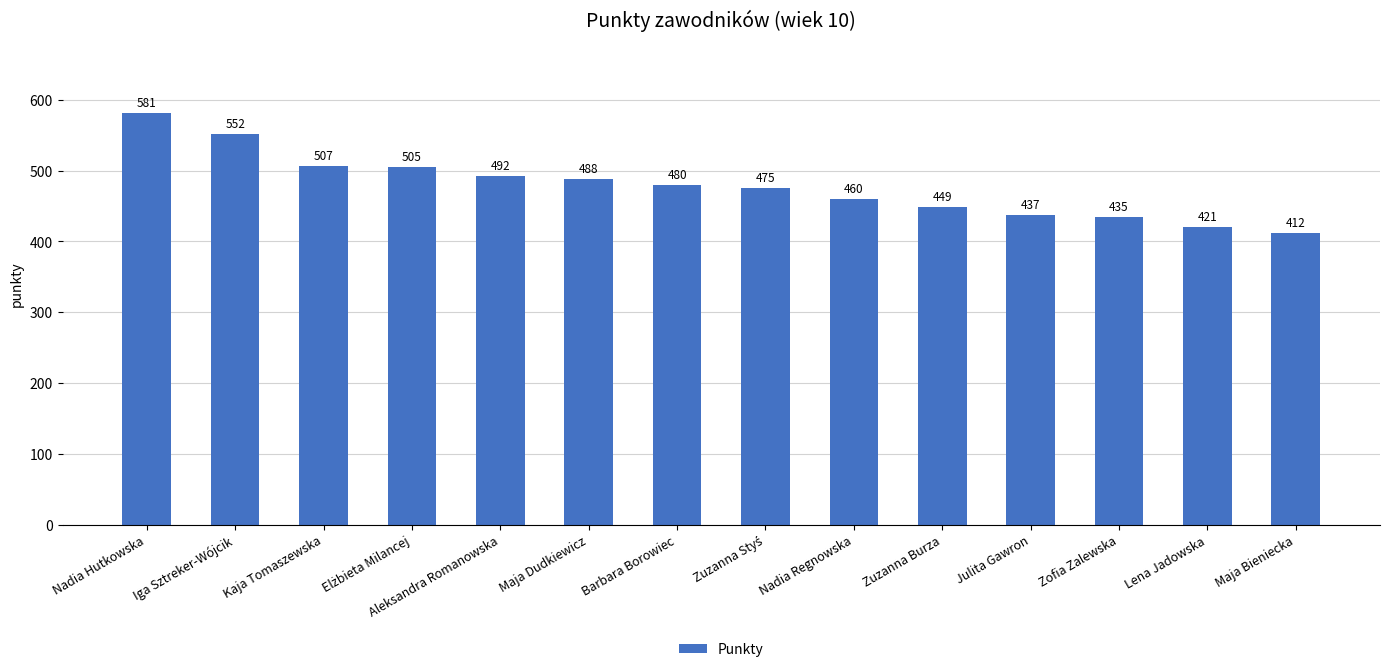

What is the change in value from Julita Gawron to Lena Jadowska?

-16